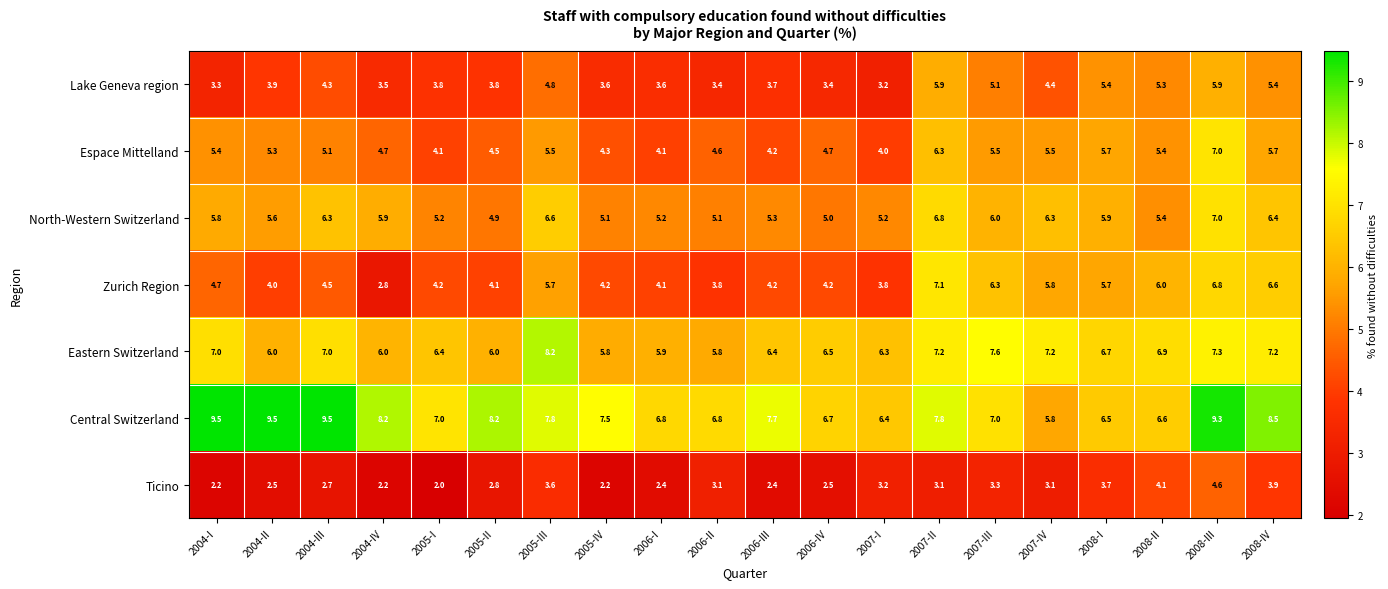

Rank the series at 2005-IV from lowest to highest value.

Ticino, Lake Geneva region, Zurich Region, Espace Mittelland, North-Western Switzerland, Eastern Switzerland, Central Switzerland